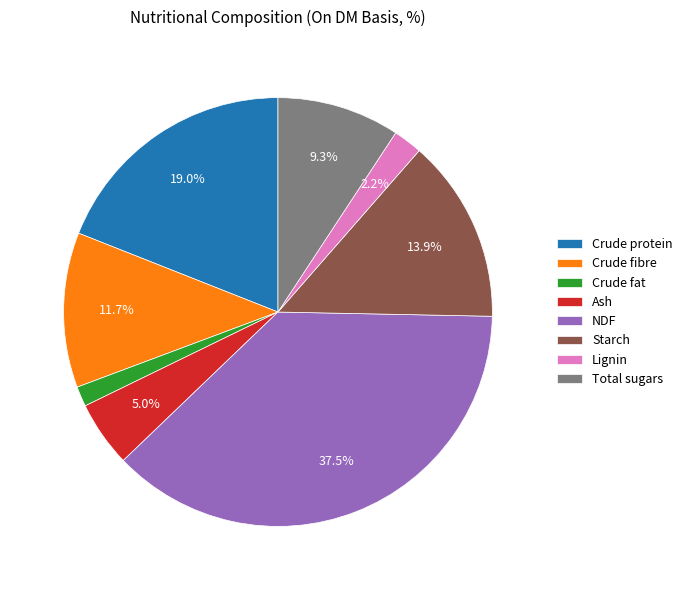

Rank the categories by value from lowest to highest.

Crude fat, Lignin, Ash, Total sugars, Crude fibre, Starch, Crude protein, NDF